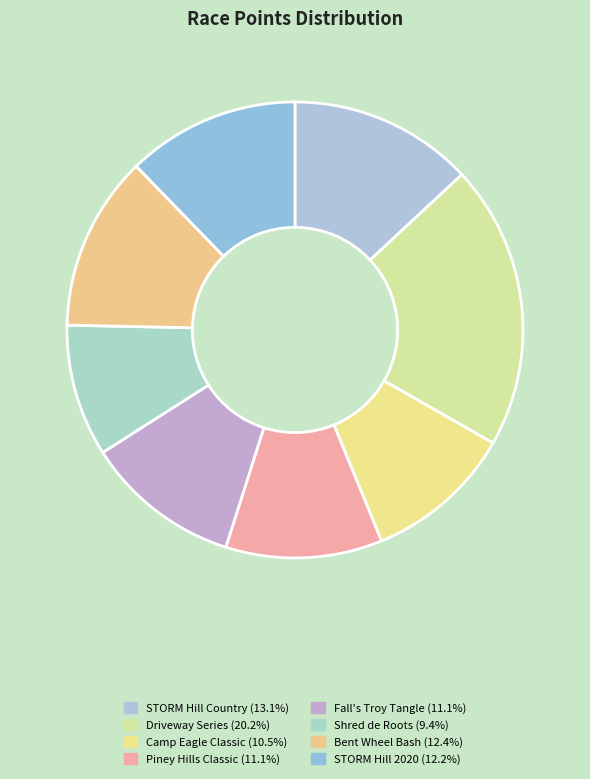

Does STORM Hill Country represent more than half of the total?

No